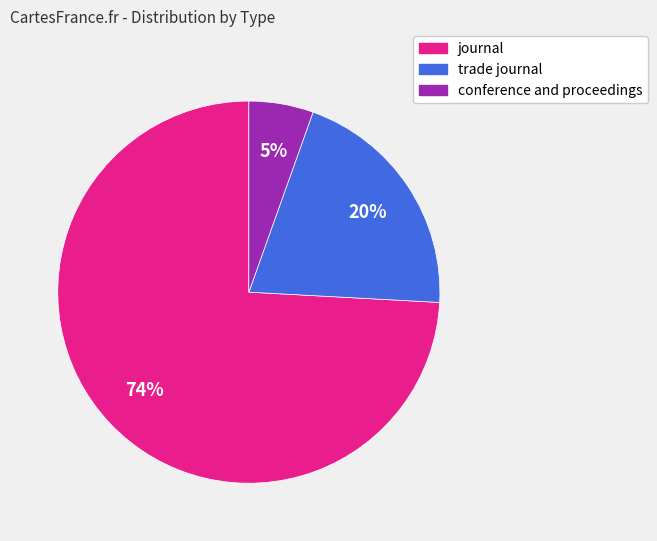

How many slices are in this pie chart?

3